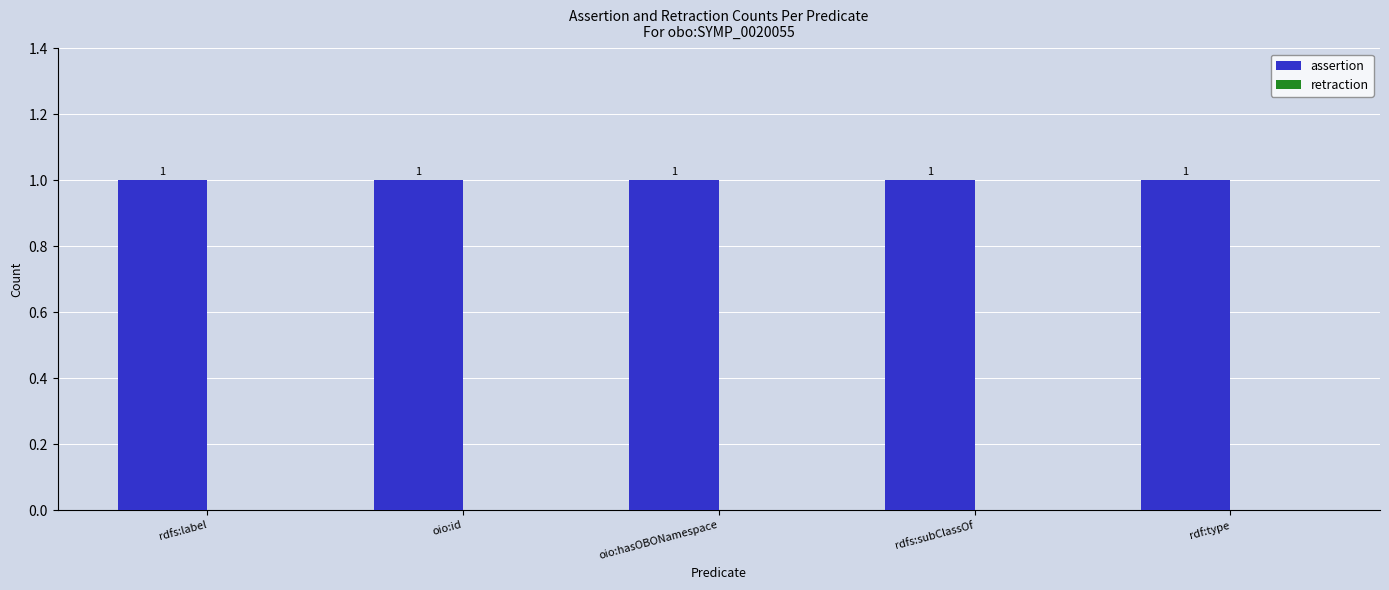

What is the value of the assertion bar at the 2nd from the left?

1